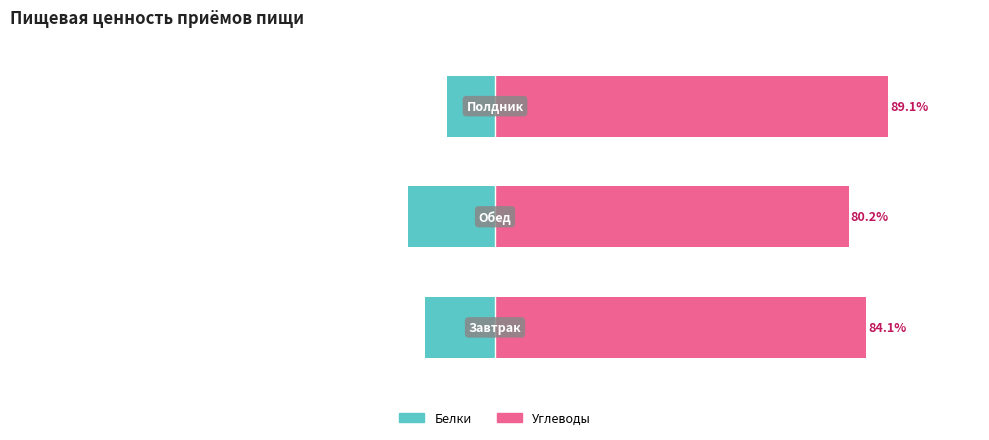

How many groups of bars are there?

3